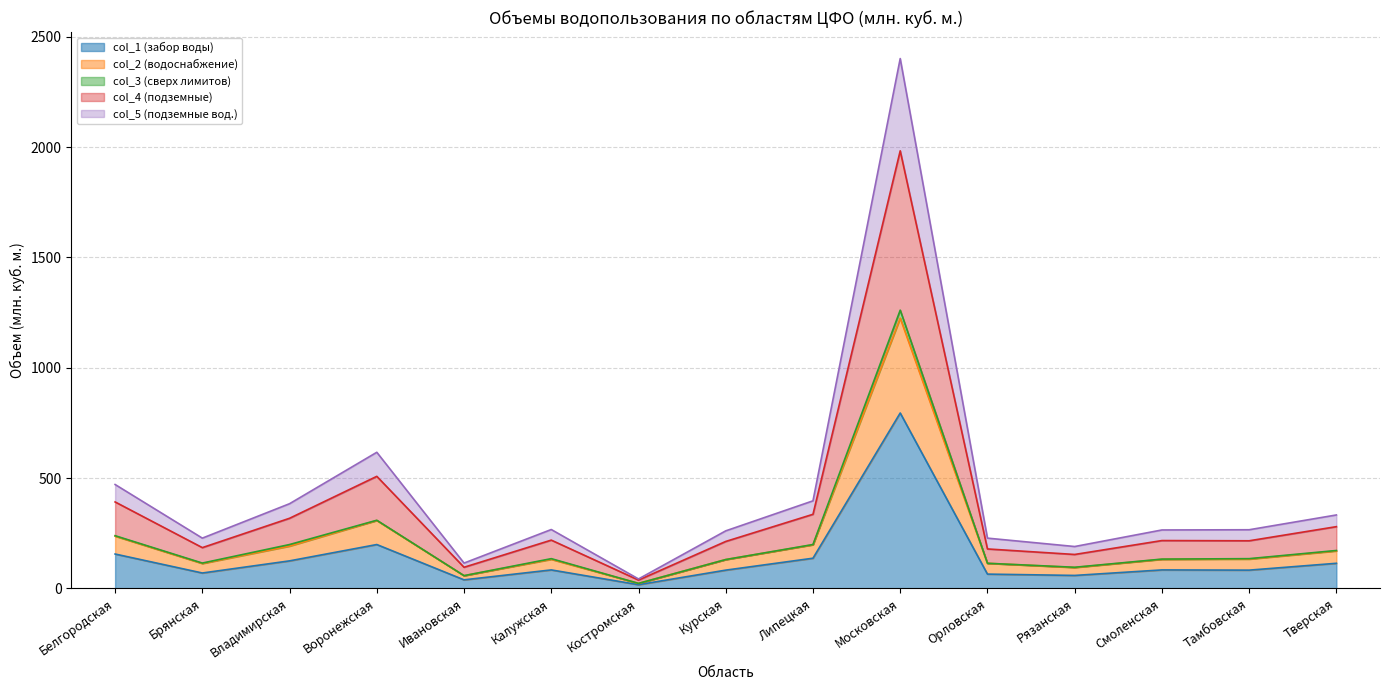

At which category does col_1 (забор воды) reach its first local peak?

Воронежская